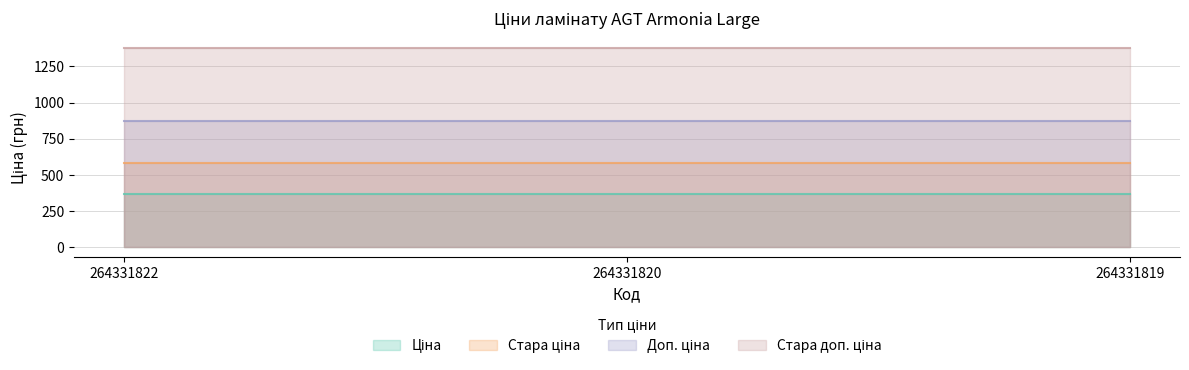

Reading left to right, what are all the values shown in this chart?

Ціна: 264331822=367.6	264331820=367.6	264331819=367.6
Стара ціна: 264331822=578.7	264331820=578.7	264331819=578.7
Доп. ціна: 264331822=874.0	264331820=874.0	264331819=874.0
Стара доп. ціна: 264331822=1375.3	264331820=1375.3	264331819=1375.3